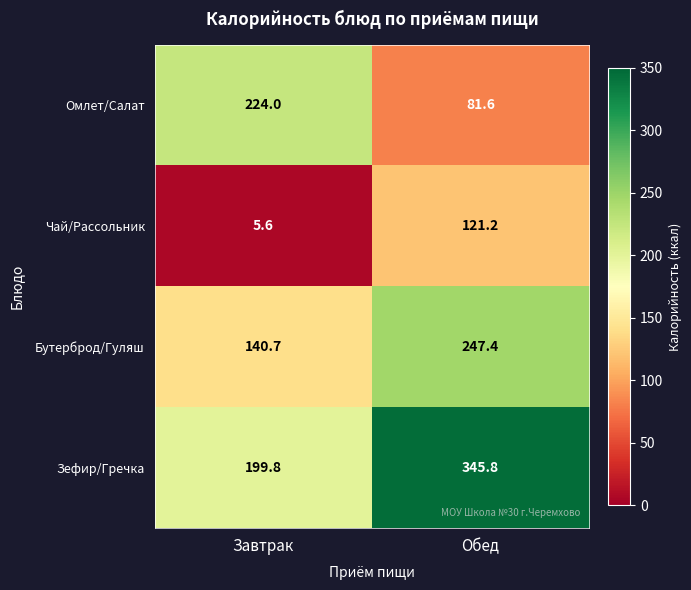

Rank the series by their average value, from lowest to highest.

Чай/Рассольник, Омлет/Салат, Бутерброд/Гуляш, Зефир/Гречка